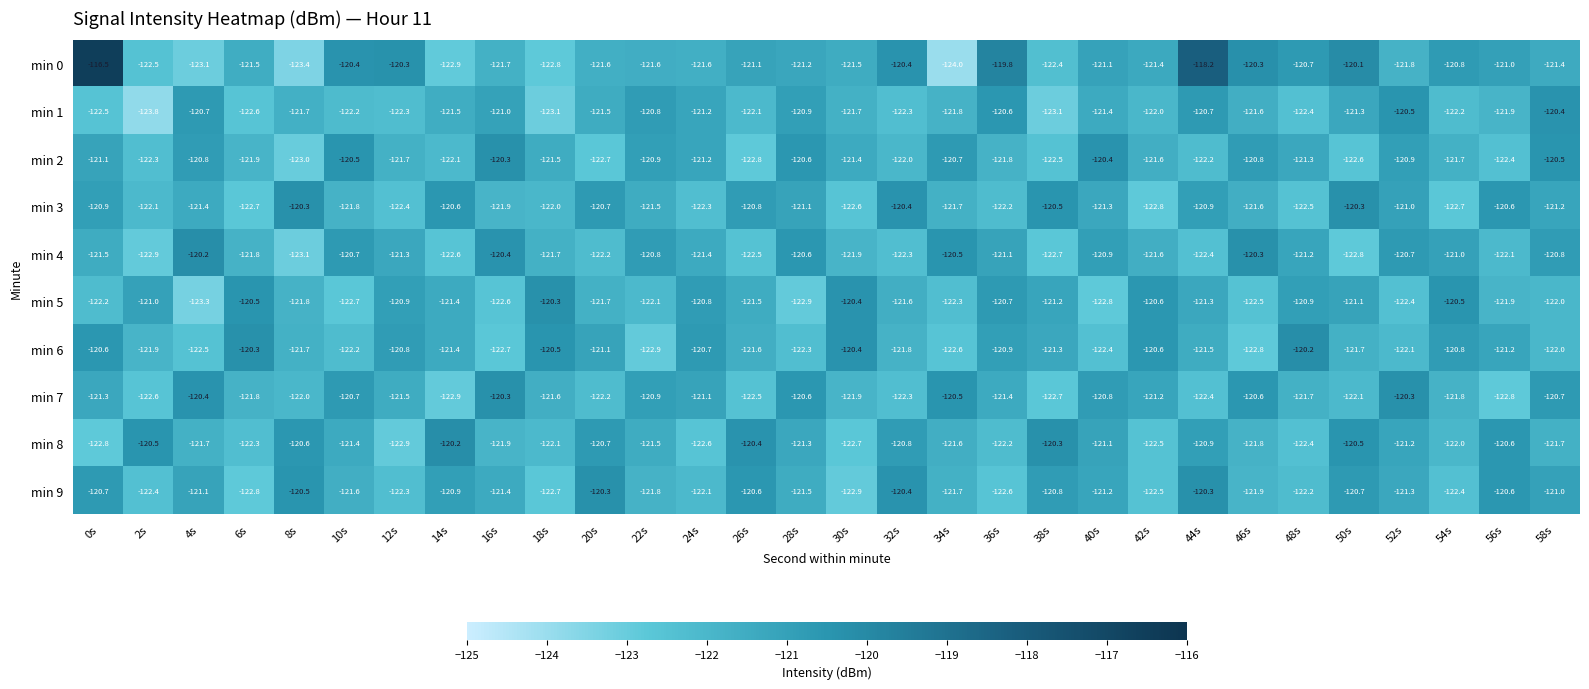

How many categories are shown in the chart?

30